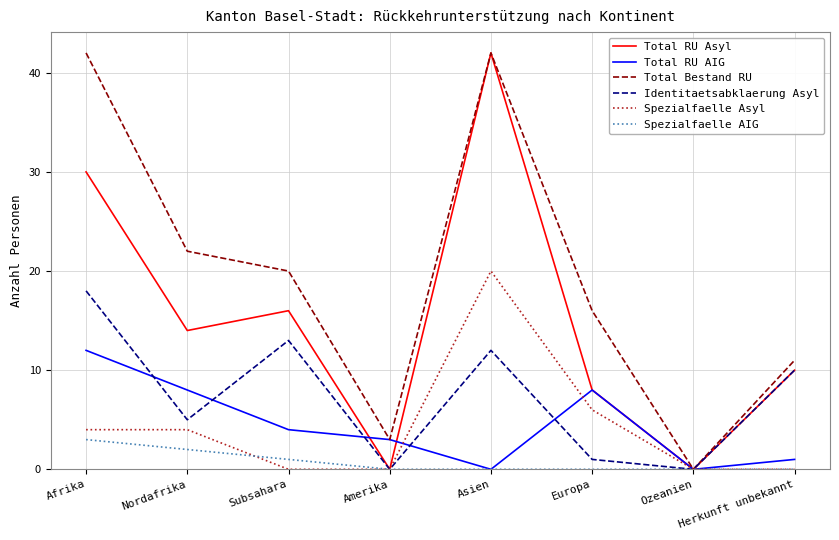

Reading right to left, extract all data points from this chart.

Total RU Asyl: 10	0	8	42	0	16	14	30
Total RU AIG: 1	0	8	0	3	4	8	12
Total Bestand RU: 11	0	16	42	3	20	22	42
Identitaetsabklaerung Asyl: 10	0	1	12	0	13	5	18
Spezialfaelle Asyl: 0	0	6	20	0	0	4	4
Spezialfaelle AIG: 0	0	0	0	0	1	2	3